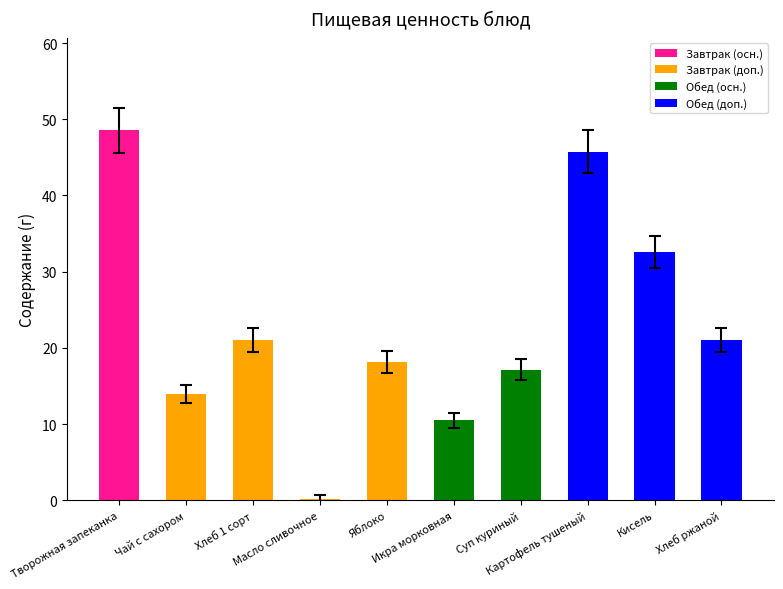

What is the value of the 10th bar from the left?

21.0